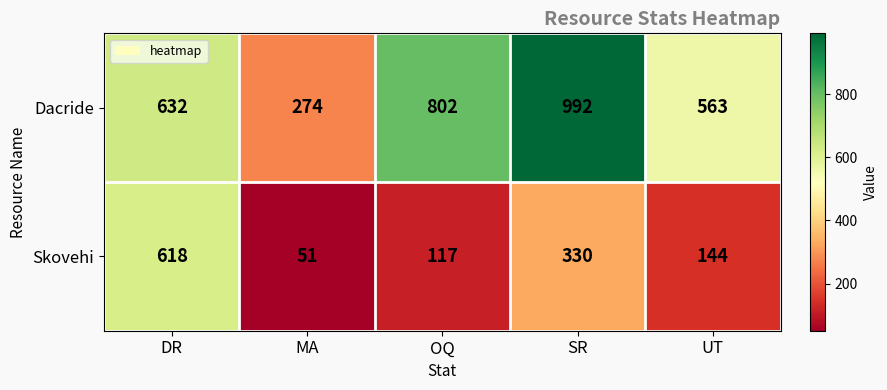

At which label is Skovehi closest to 334?

SR